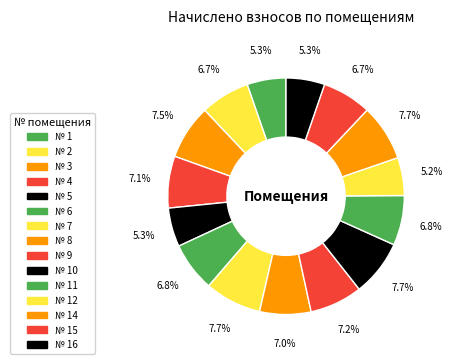

Count the number of slices in the pie.

15